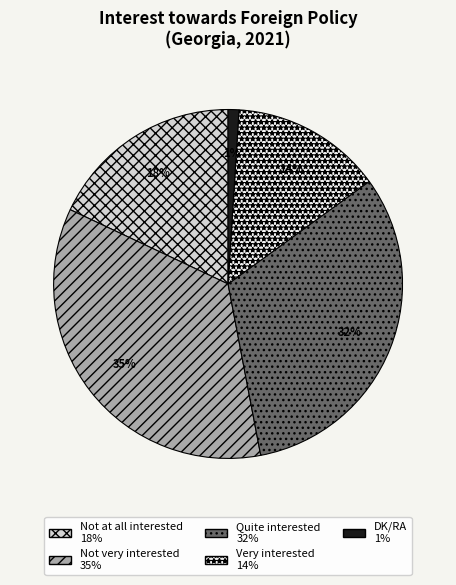

Is the sum of Very interested and Not very interested greater than half?

No